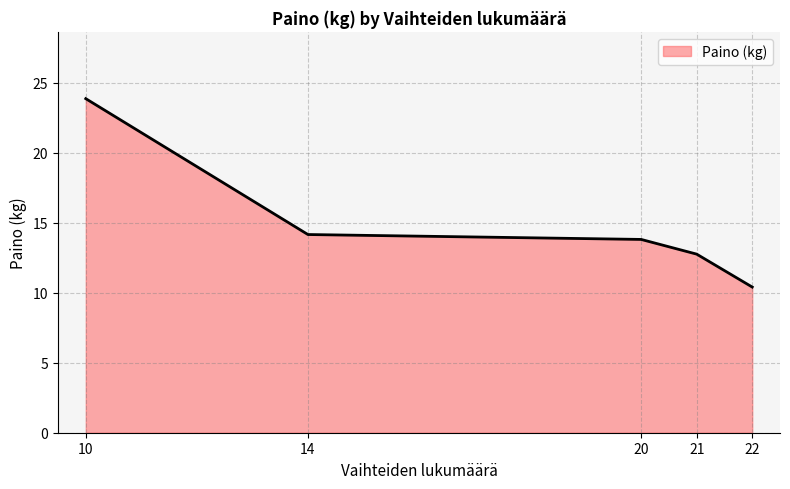

At which label does the data first exceed 13?

10